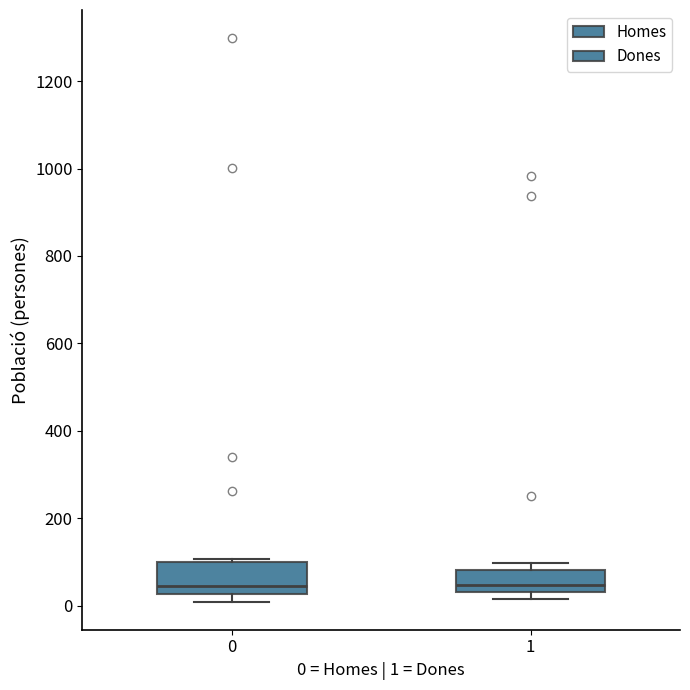

Comparing the boxes themselves (not the whiskers), which one is the tallest?

0